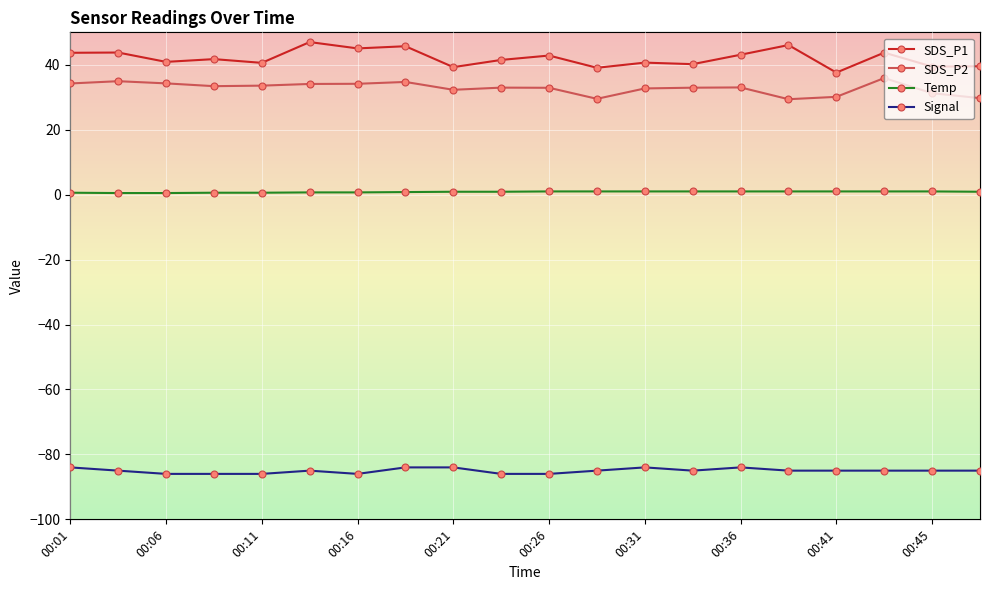

What is the approximate value of Signal at 00:45?

-85.0